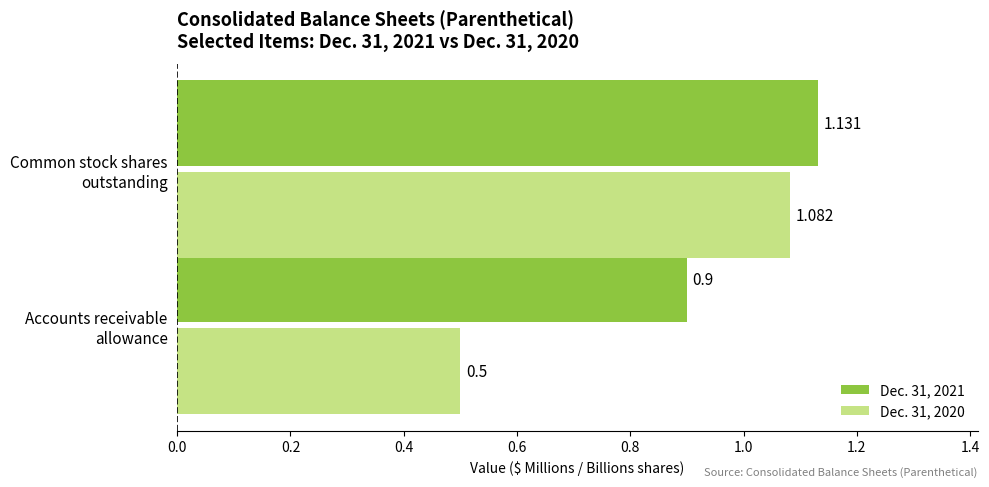

What is the minimum value for Dec. 31, 2021?

0.9